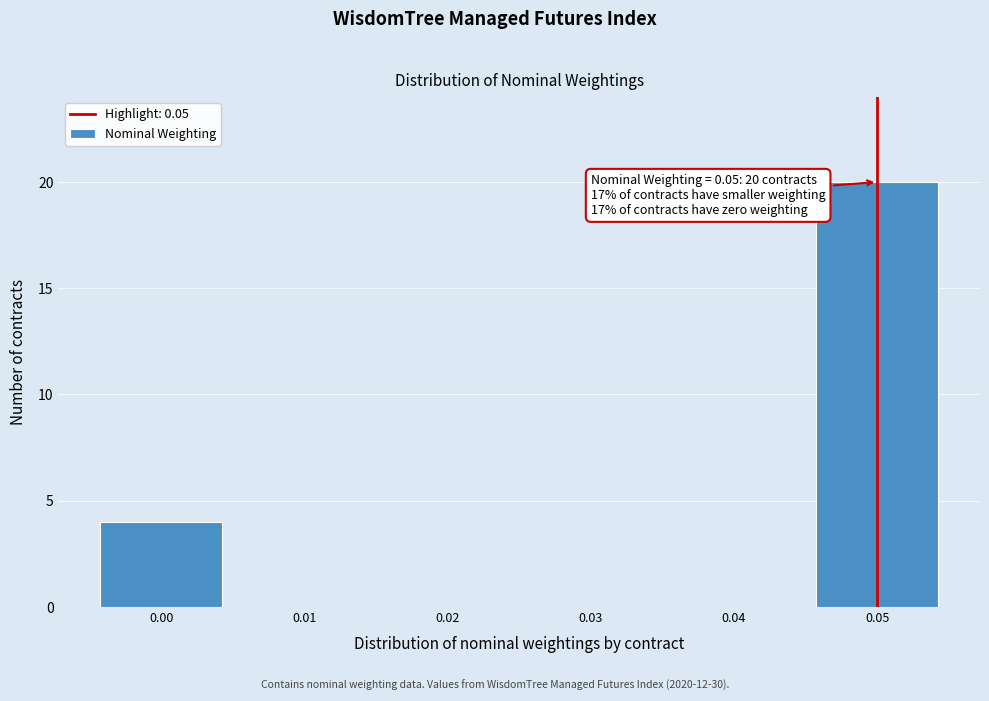

Over which range of the x-axis is the bar tallest?

0.045 to 0.055